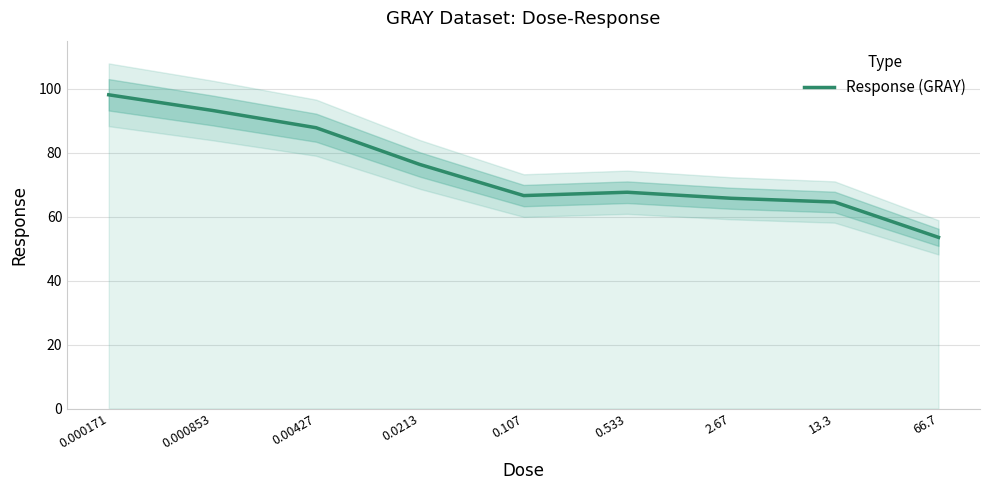

Rank the categories by value from lowest to highest.

66.7, 13.3, 2.67, 0.107, 0.533, 0.0213, 0.00427, 0.000853, 0.000171